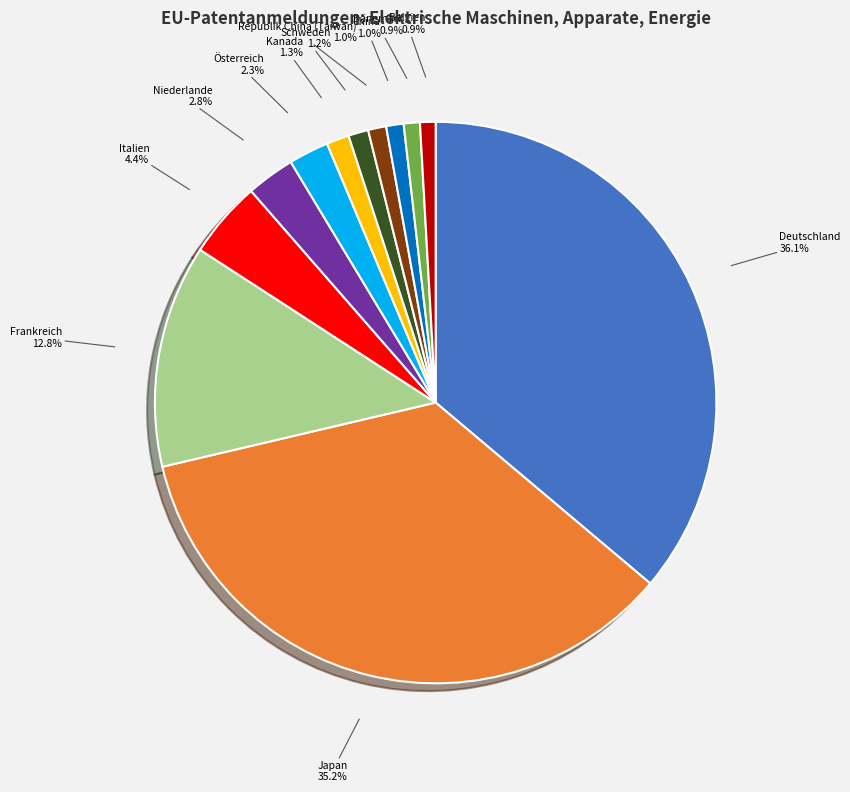

Does any single category account for the majority?

No